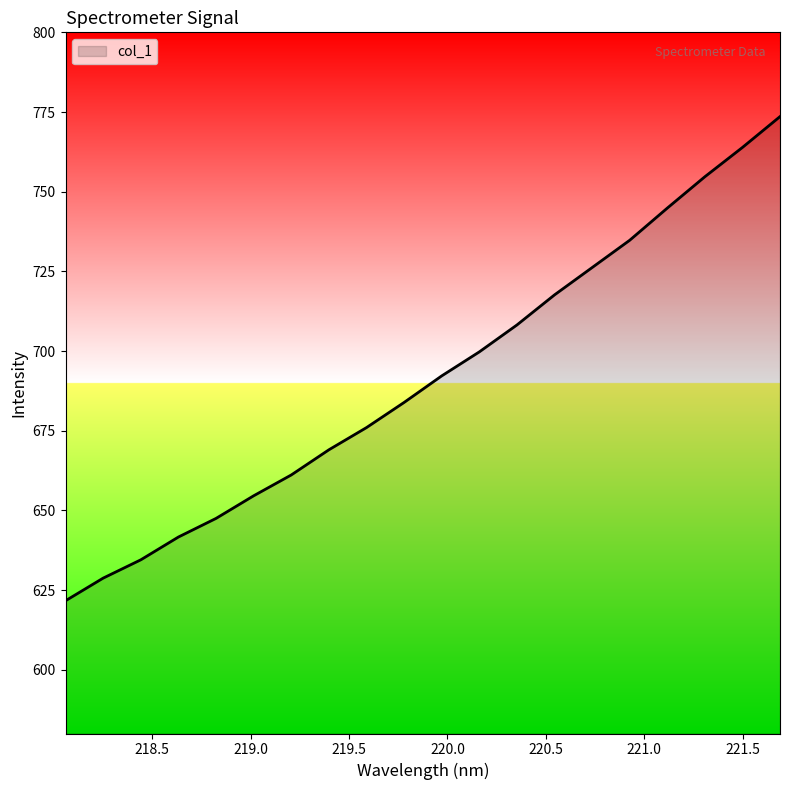

What is the difference between the maximum and minimum values?

151.9